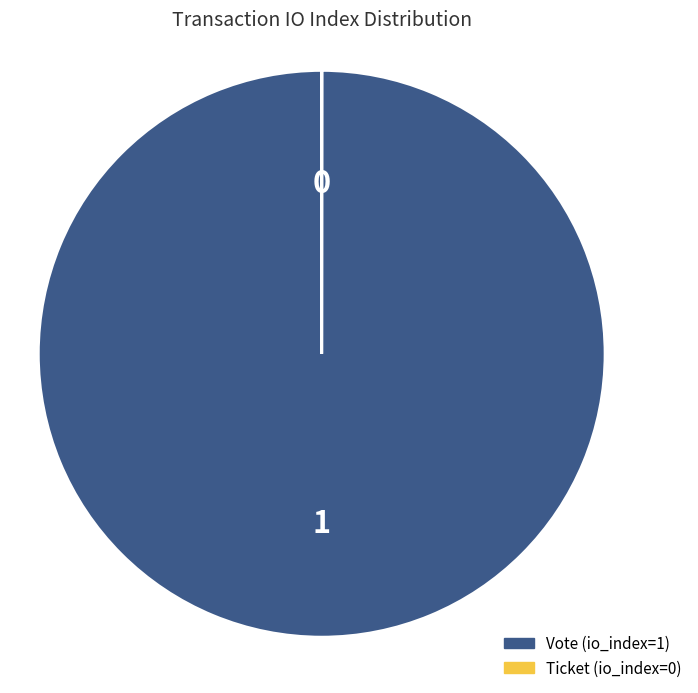

Is it true that Vote (io_index=1) is 100% of the pie?

True